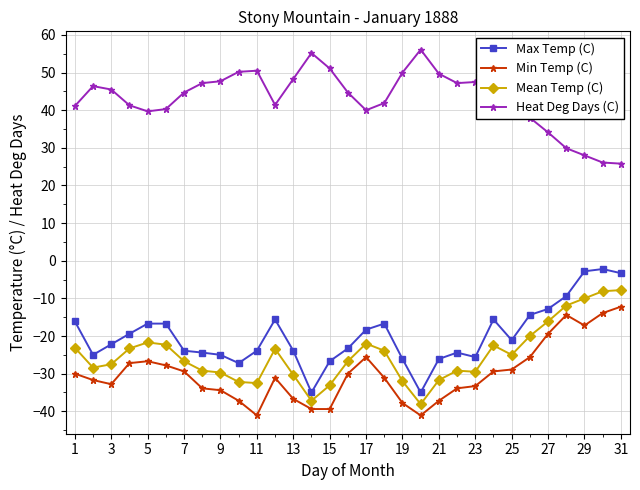

Which series has the largest total across all categories?

Heat Deg Days (C)